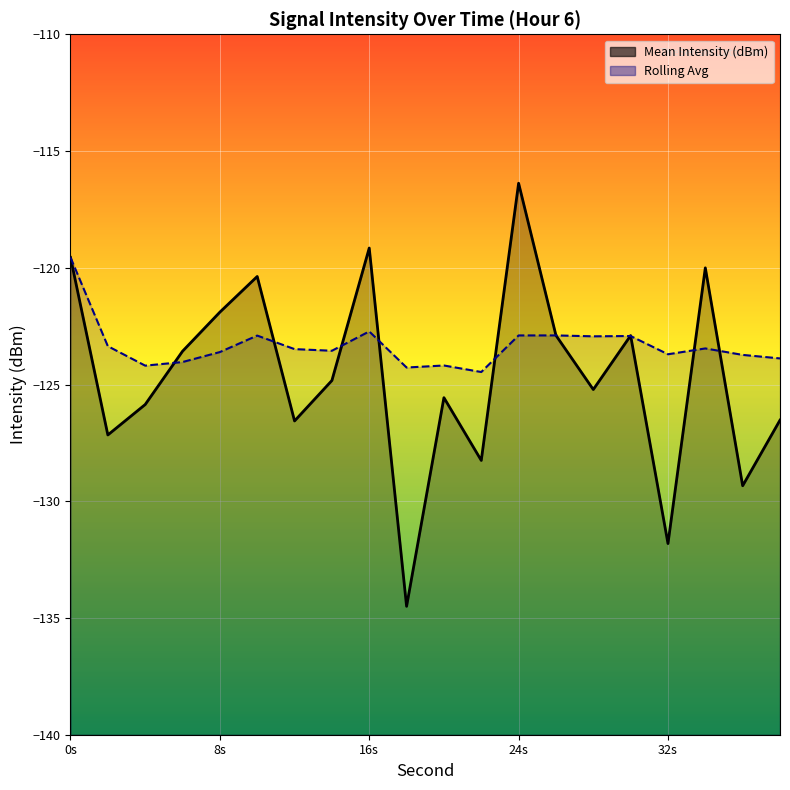

At which label is Mean Intensity (dBm) closest to -125?

14